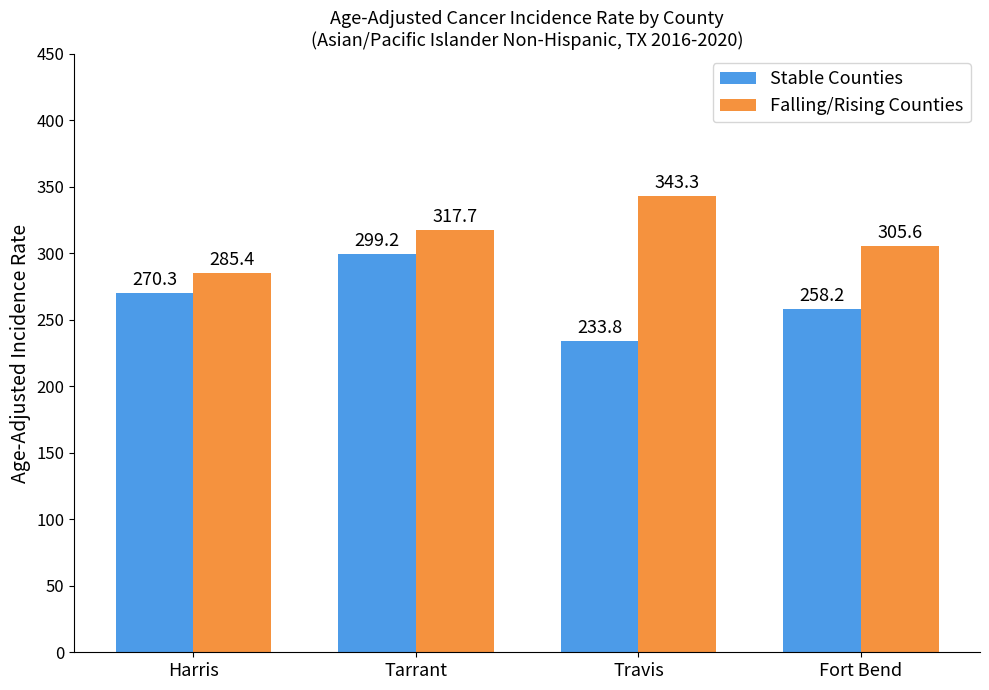

At which label does Stable Counties reach its minimum?

Travis